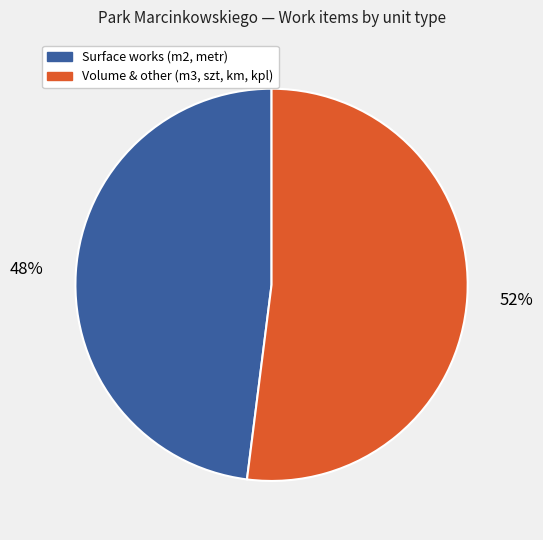

To the nearest percent, what is the average slice percentage?

50%